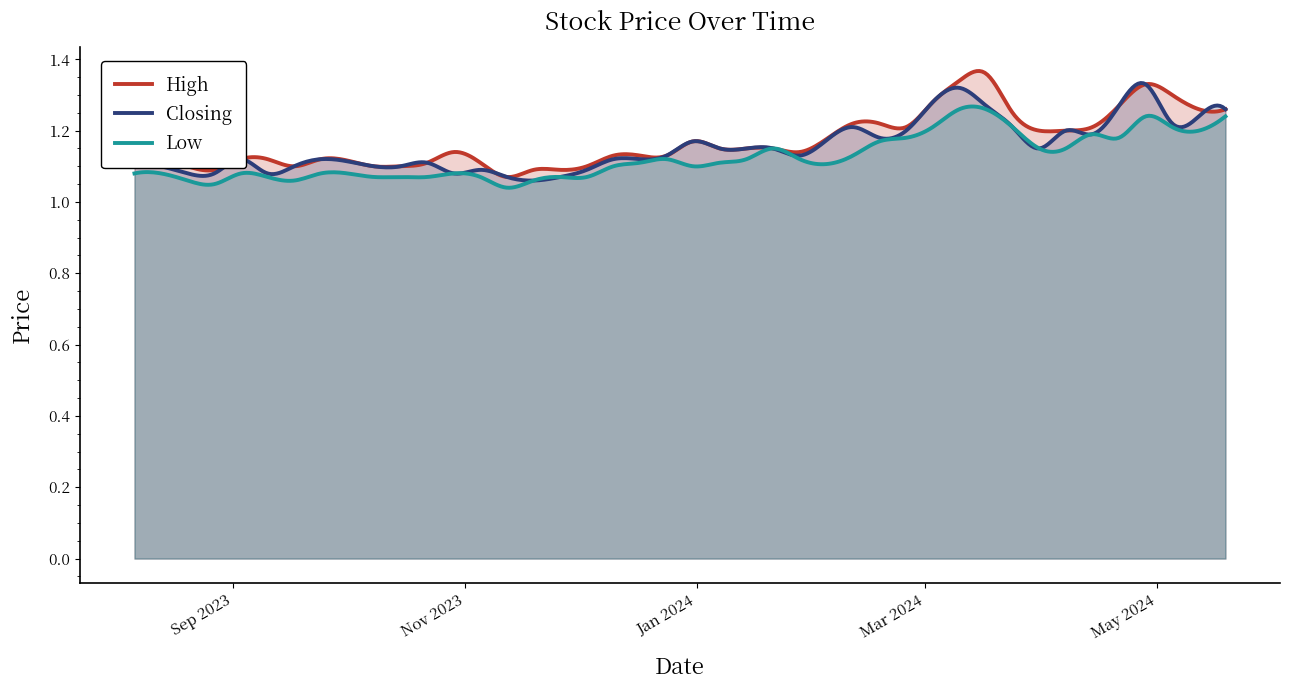

In High, how many points are lower than both neighbors (excluding endpoints)?

11